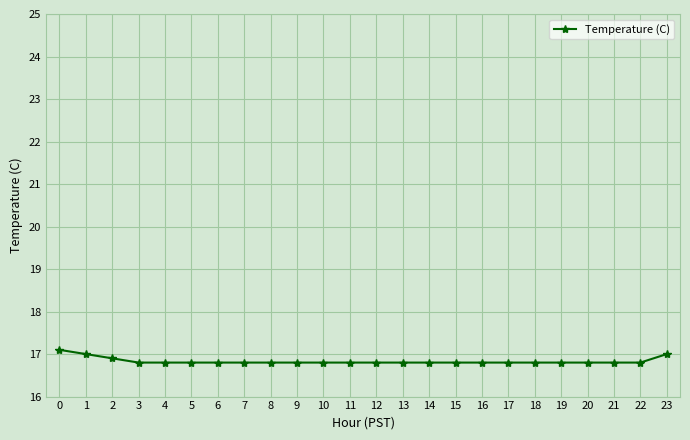

The value at 6 is 16.8. True or false?

True